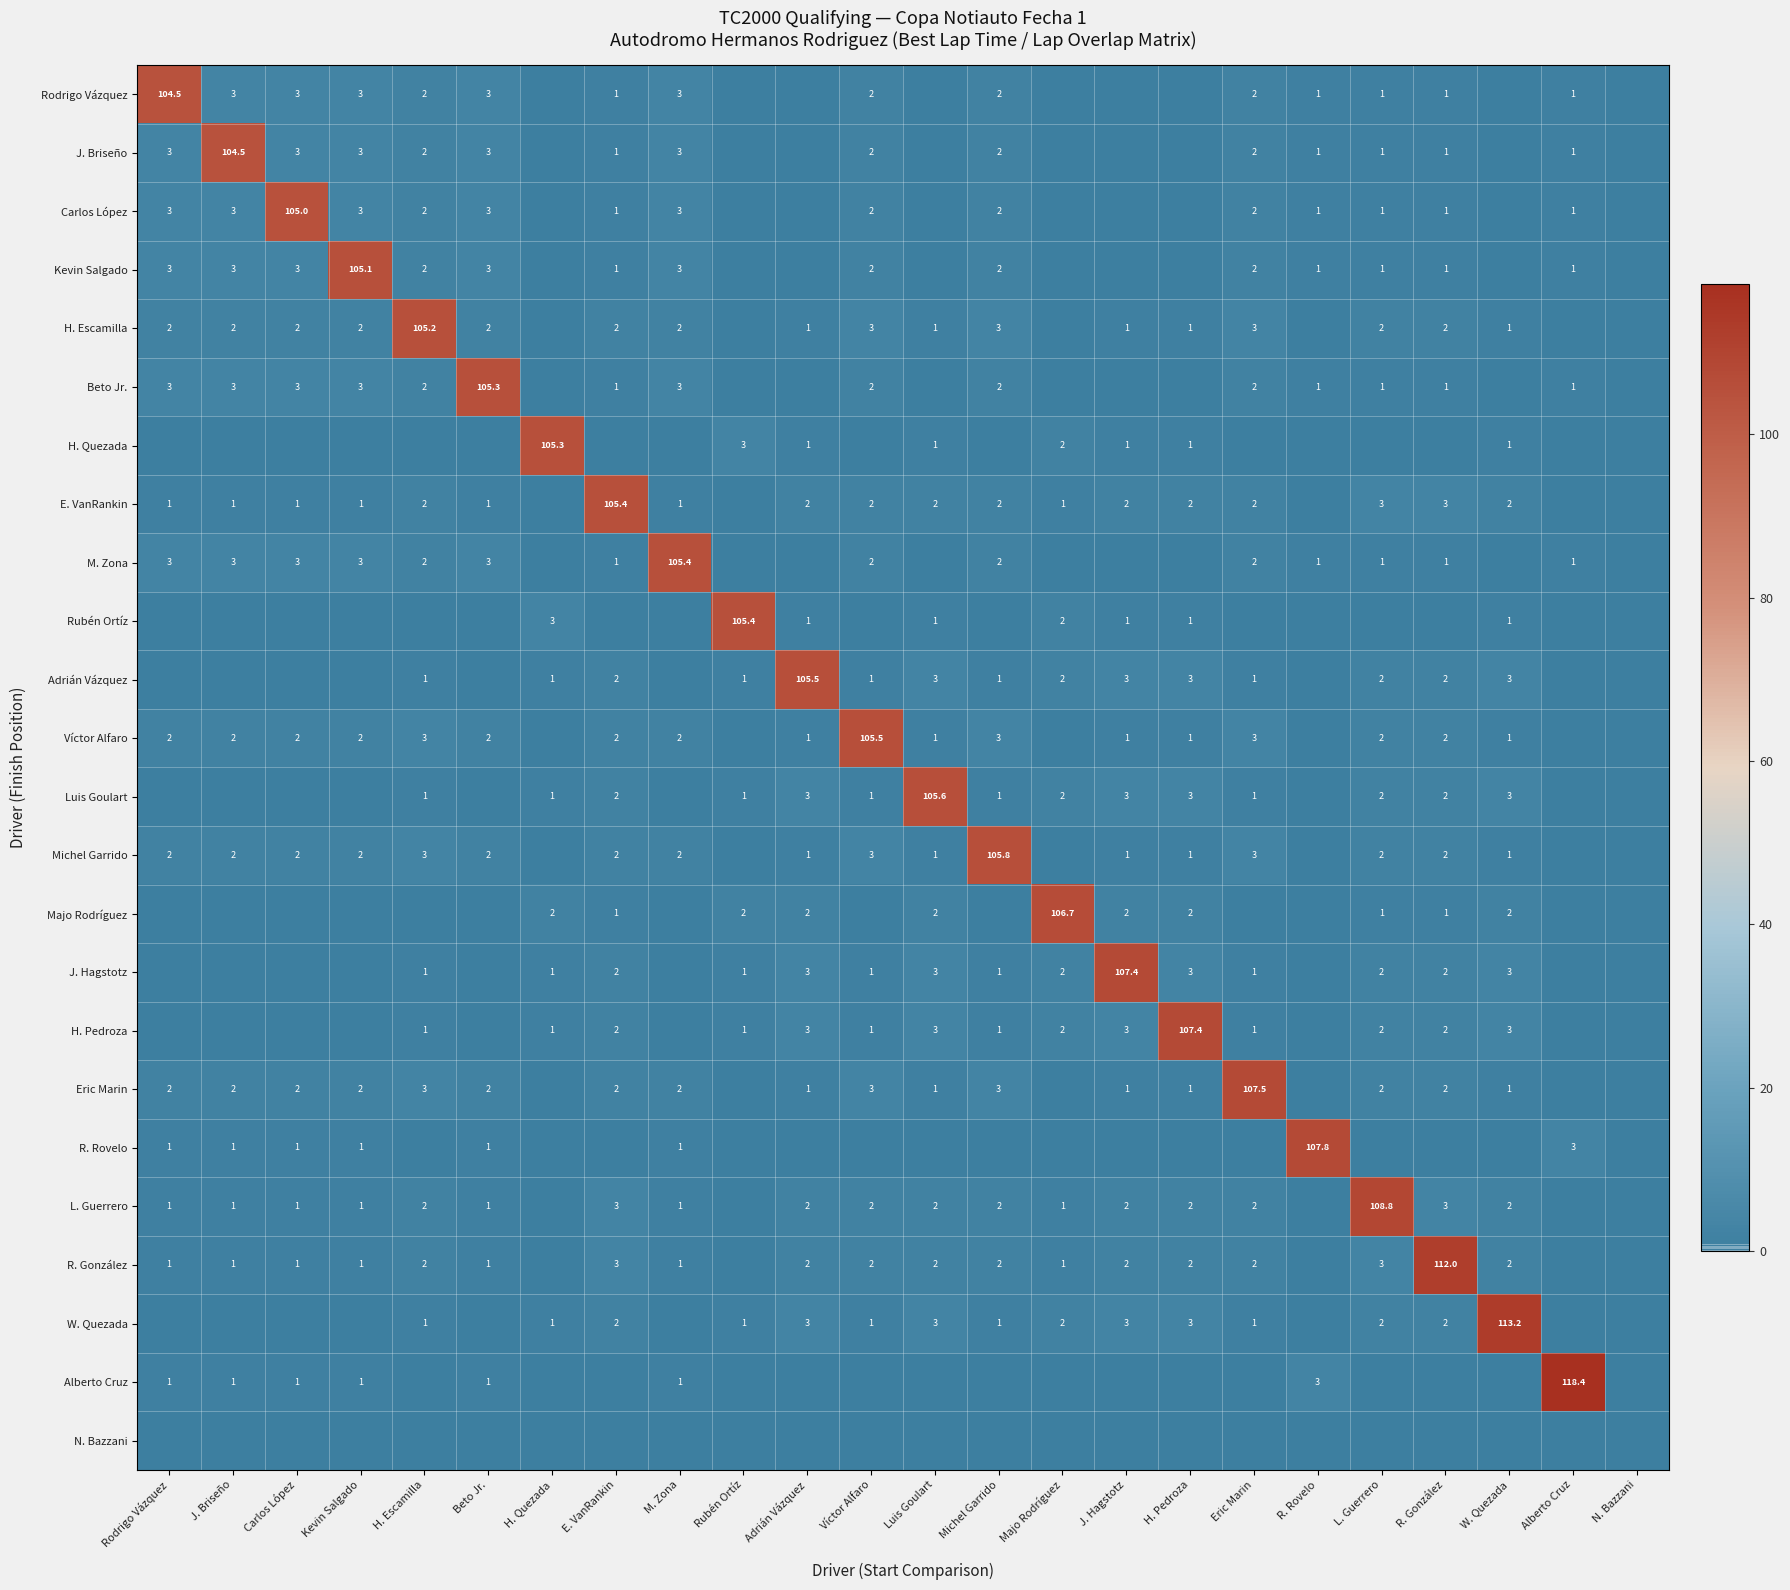

What is the difference between the H. Escamilla values at H. Escamilla and Carlos López?

103.2